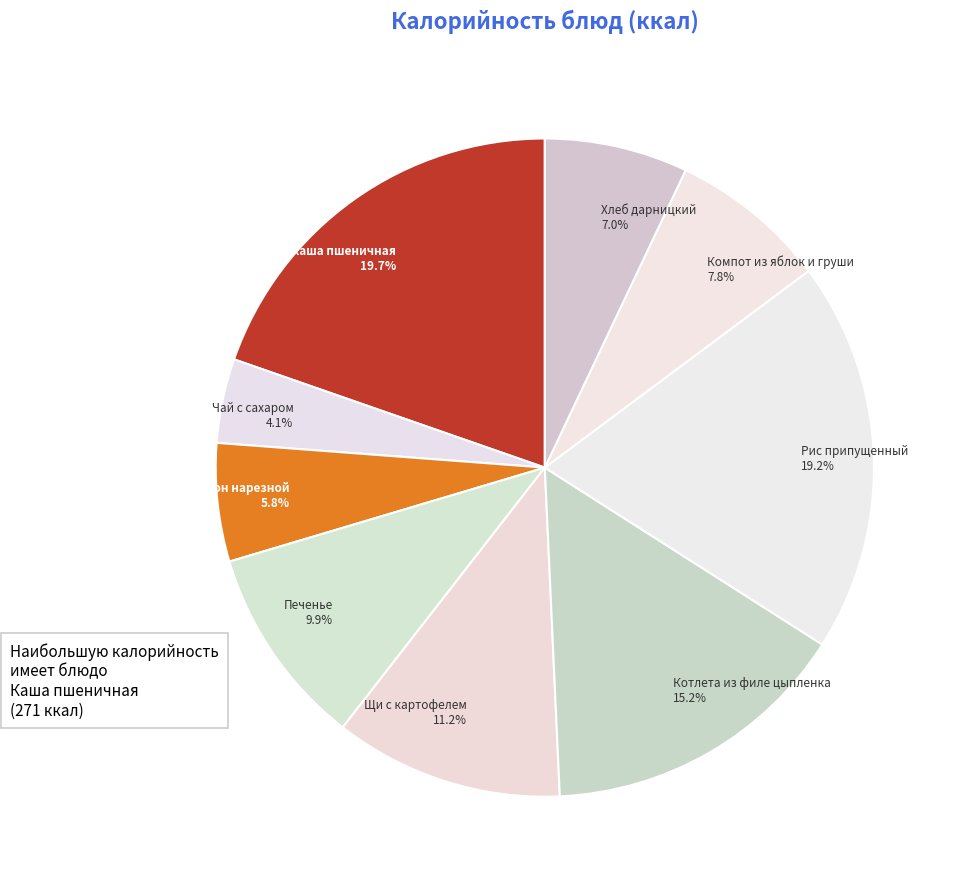

To the nearest percent, what percentage of the pie is Батон нарезной?

6%